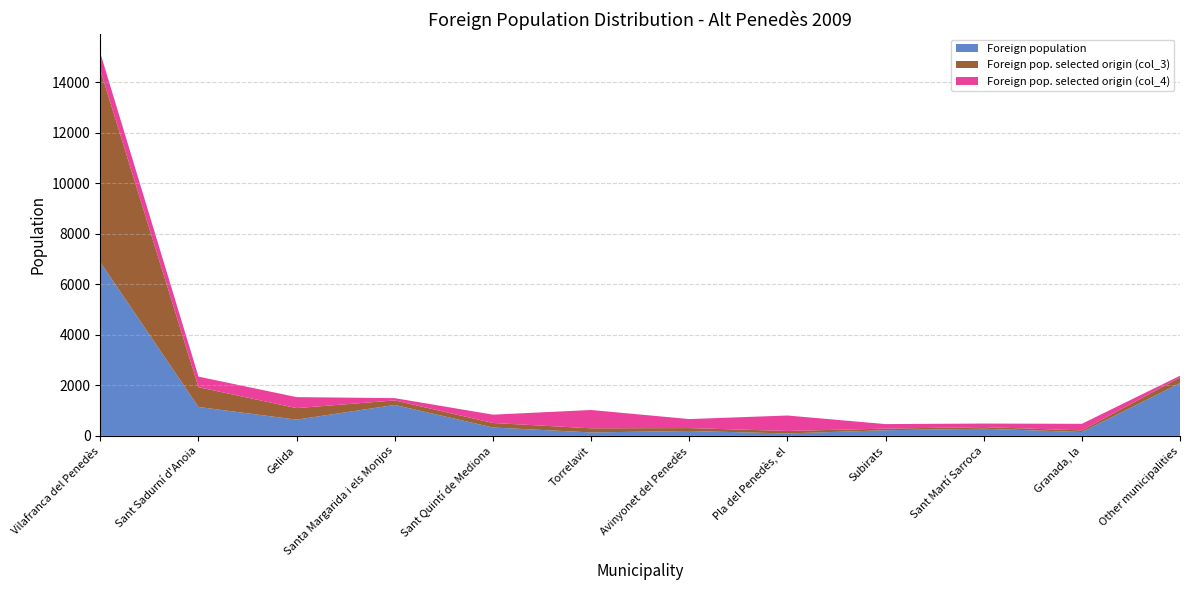

Reading left to right, extract all data points from this chart.

Foreign population: Vilafranca del Penedès=6878	Sant Sadurní d'Anoia=1146	Gelida=644	Santa Margarida i els Monjos=1227	Sant Quintí de Mediona=333	Torrelavit=138	Avinyonet del Penedès=196	Pla del Penedès, el=98	Subirats=224	Sant Martí Sarroca=285	Granada, la=154	Other municipalities=2088
Foreign pop. selected origin (col_3): Vilafranca del Penedès=7602	Sant Sadurní d'Anoia=783	Gelida=457	Santa Margarida i els Monjos=179	Sant Quintí de Mediona=179	Torrelavit=163	Avinyonet del Penedès=114	Pla del Penedès, el=98	Subirats=65	Sant Martí Sarroca=65	Granada, la=65	Other municipalities=228
Foreign pop. selected origin (col_4): Vilafranca del Penedès=678	Sant Sadurní d'Anoia=419	Gelida=435	Santa Margarida i els Monjos=90	Sant Quintí de Mediona=330	Torrelavit=725	Avinyonet del Penedès=357	Pla del Penedès, el=612	Subirats=179	Sant Martí Sarroca=140	Granada, la=260	Other municipalities=67